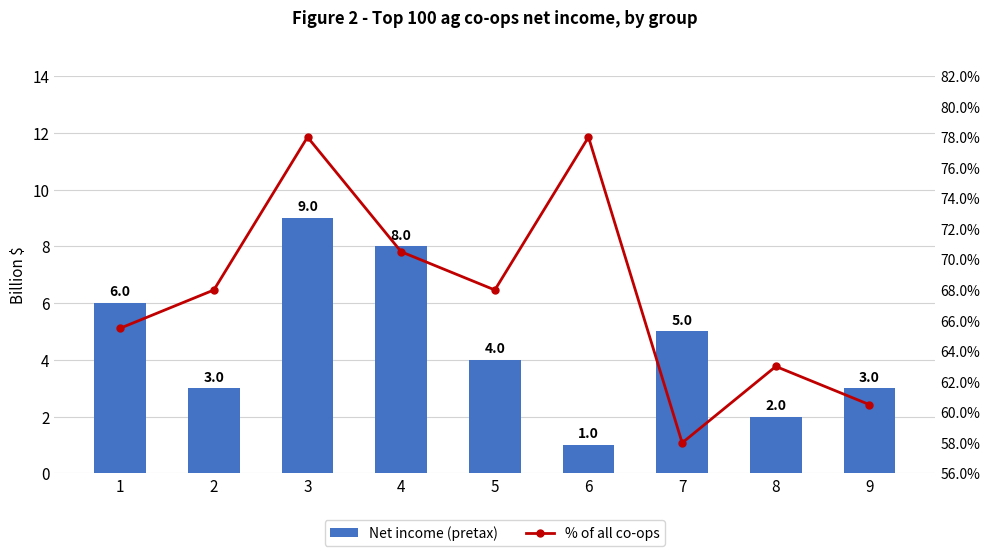

Which series has the largest total across all categories?

% of all co-ops